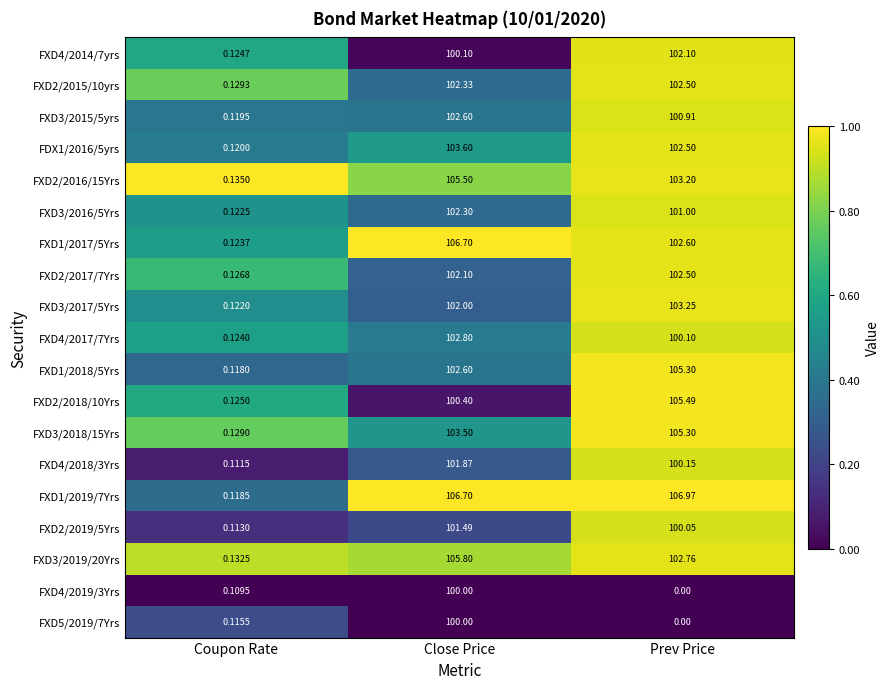

List the labels in order of FXD2/2019/5Yrs value, largest first.

Close Price, Prev Price, Coupon Rate